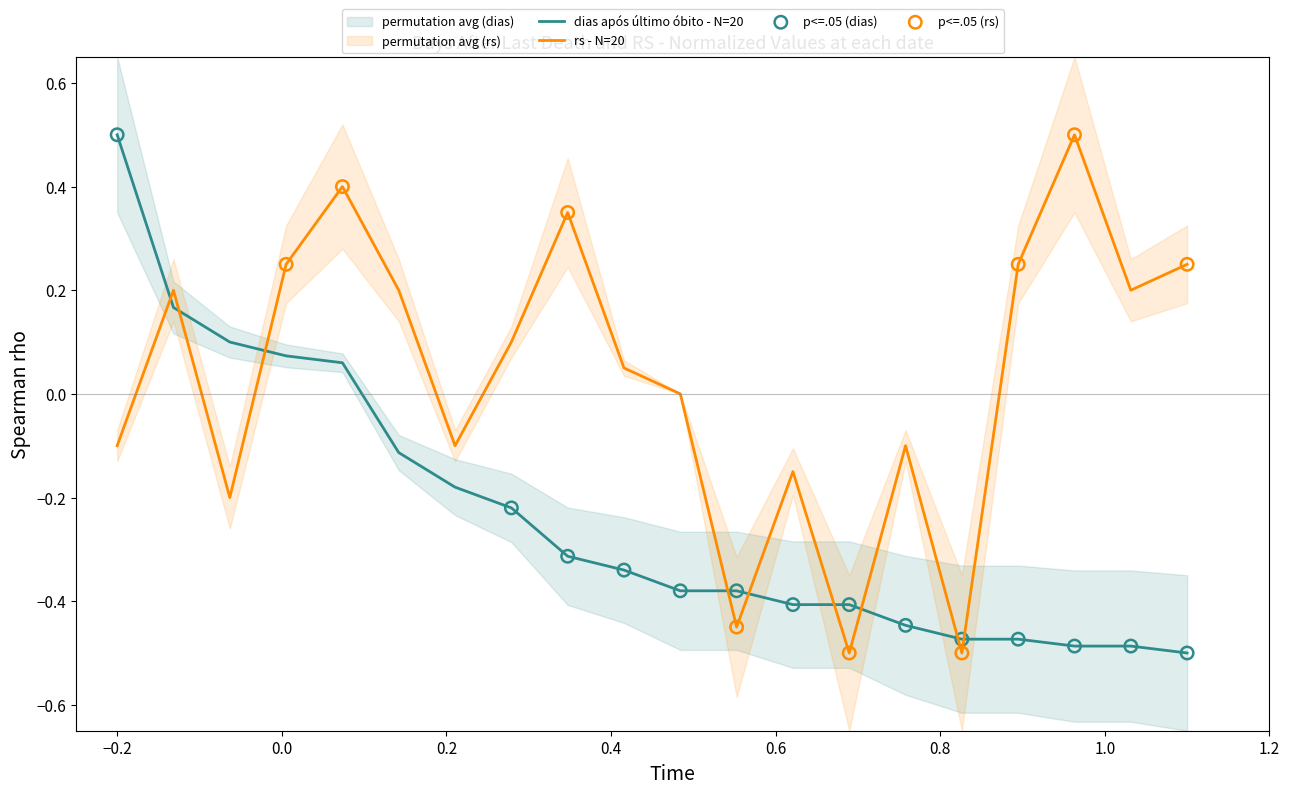

Which series has the widest spread of Y values?

dias após último óbito